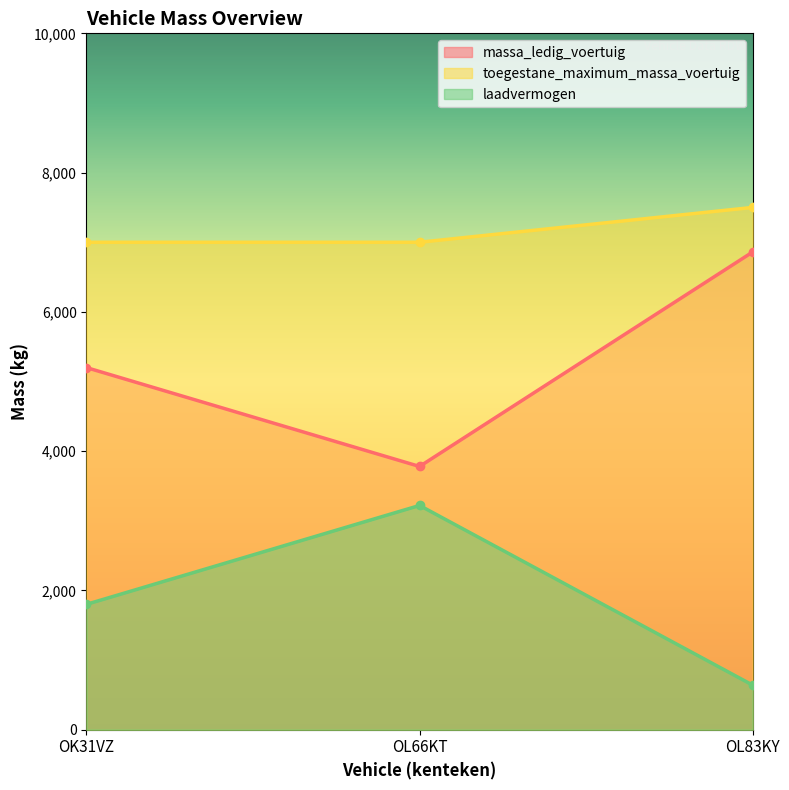

Between OK31VZ and OL83KY, which is larger?

OL83KY